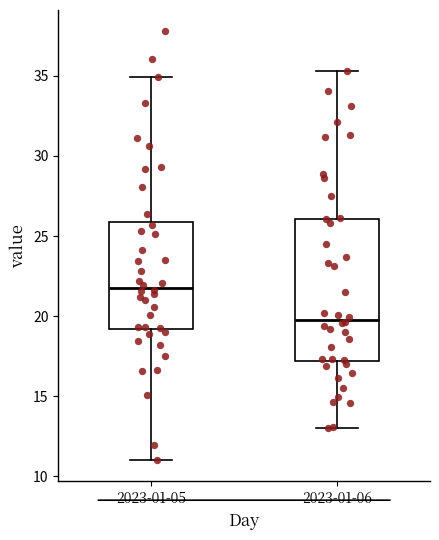

Where does the lower whisker of the box for 2023-01-06 end on the y-axis? The values are not printed on the chart, so give them approximately, as read against the axis.

13.0